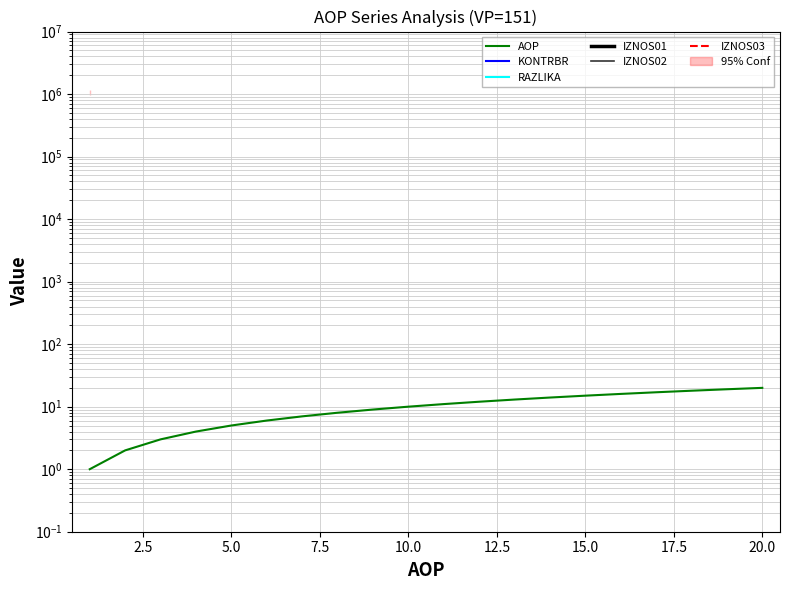

Does the chart have visible grid lines?

Yes